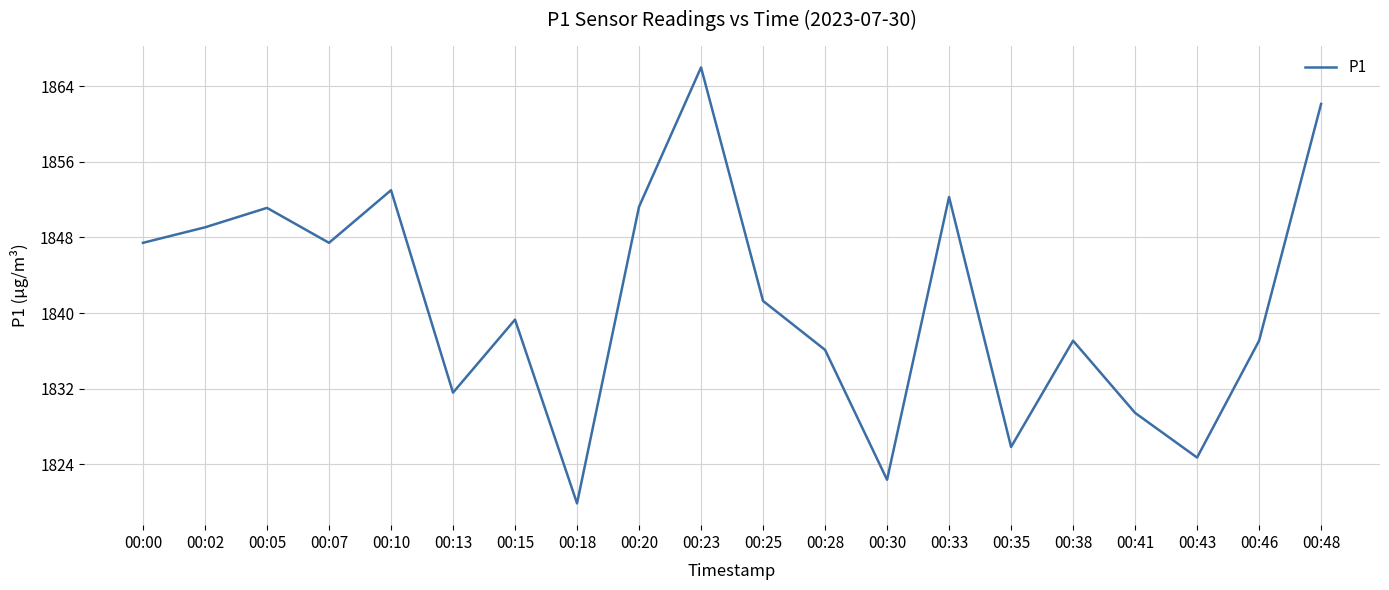

Is it true that the value at 00:43 is 1824.7?

True